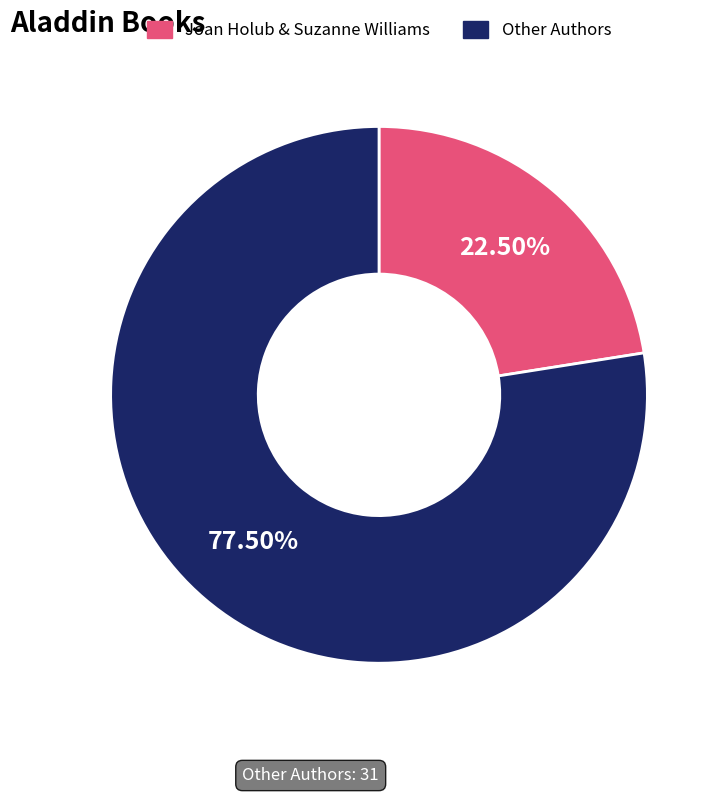

Is there a majority slice in this chart?

Yes